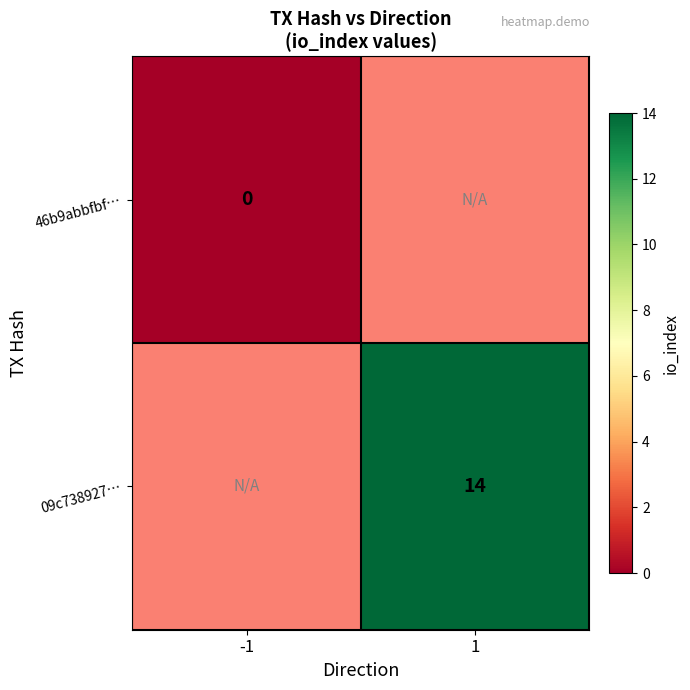

The 09c738927… series shows 14 at 1. True or false?

True